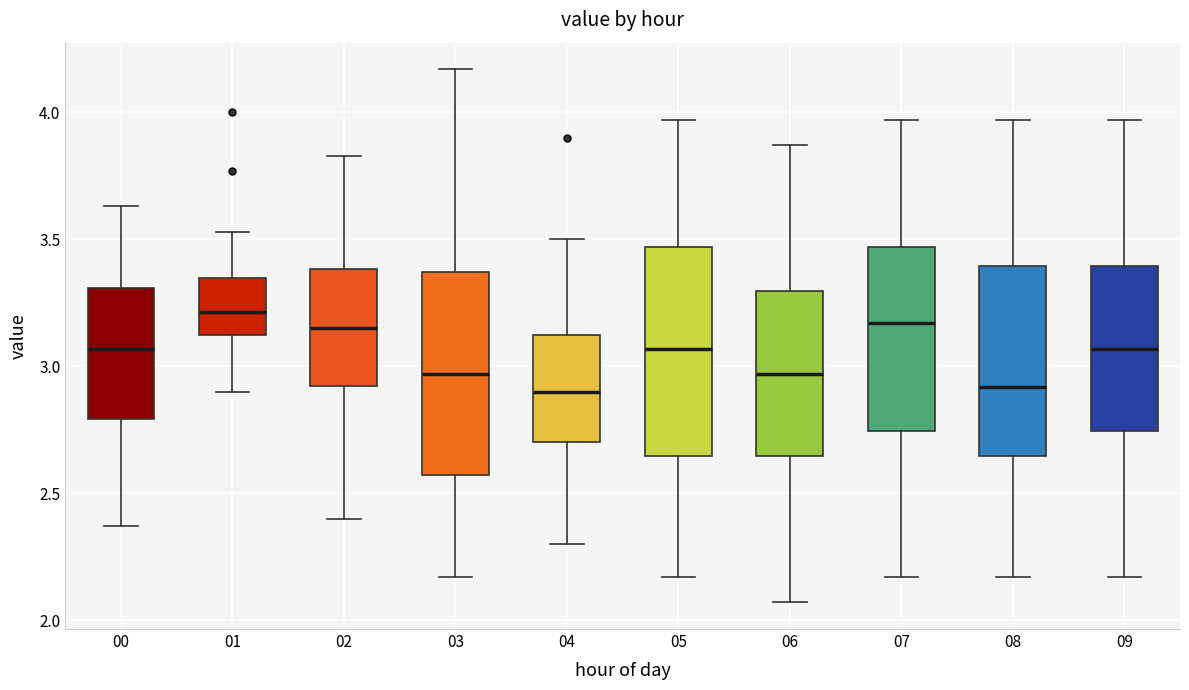

Reading left to right, transcribe this box plot: for each box, give where its median line is, the range the box spans, and where its two whiskers end, as read against the y-axis. The values are not printed on the chart, so give them approximately, as read against the axis.

00: median 3.05, box 2.80 to 3.30, whiskers 2.35 to 3.65
01: median 3.20, box 3.10 to 3.35, whiskers 2.90 to 3.55
02: median 3.15, box 2.90 to 3.40, whiskers 2.40 to 3.85
03: median 2.95, box 2.55 to 3.35, whiskers 2.15 to 4.15
04: median 2.90, box 2.70 to 3.15, whiskers 2.30 to 3.50
05: median 3.05, box 2.65 to 3.45, whiskers 2.15 to 3.95
06: median 2.95, box 2.65 to 3.30, whiskers 2.05 to 3.85
07: median 3.15, box 2.75 to 3.45, whiskers 2.15 to 3.95
08: median 2.90, box 2.65 to 3.40, whiskers 2.15 to 3.95
09: median 3.05, box 2.75 to 3.40, whiskers 2.15 to 3.95